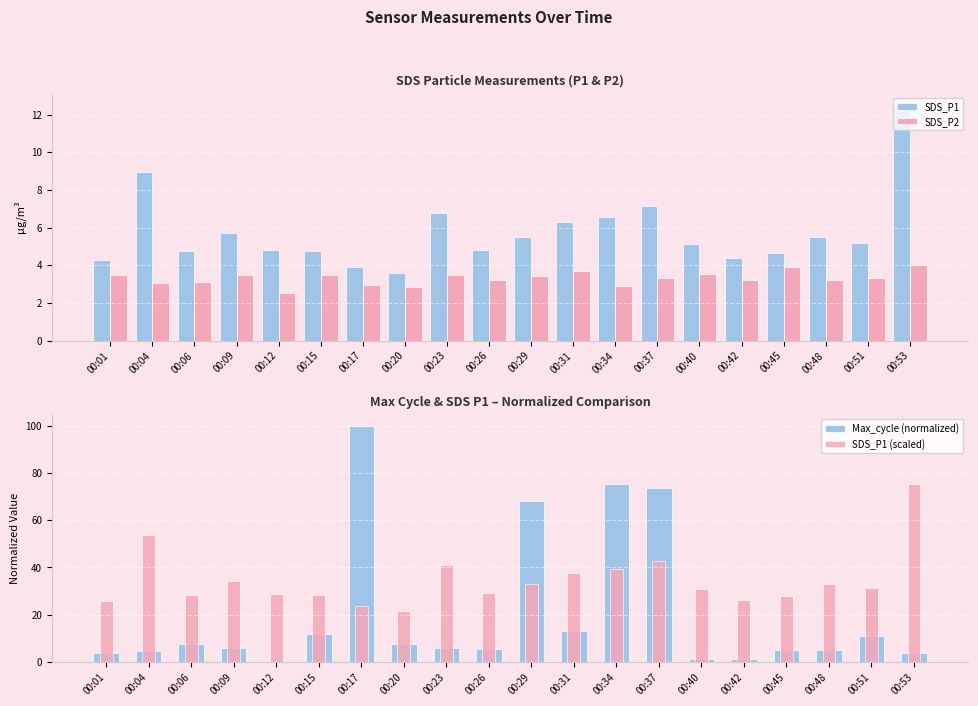

How many data points does each series have?

20